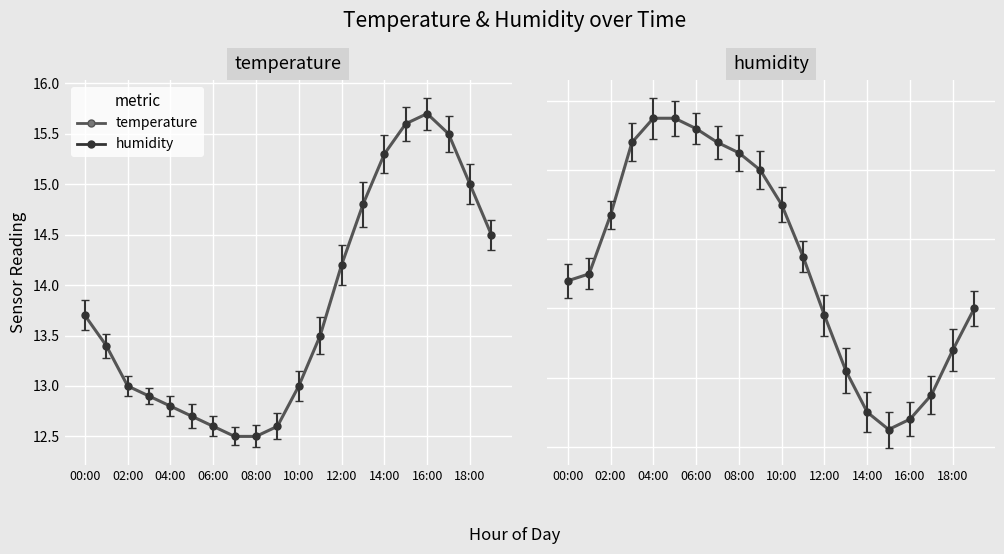

What is the label of the 10th point from the right?

10:00